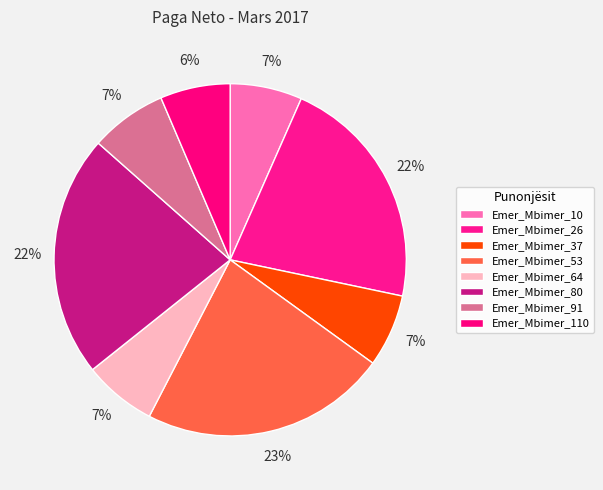

Does Emer_Mbimer_80 represent more than half of the total?

No